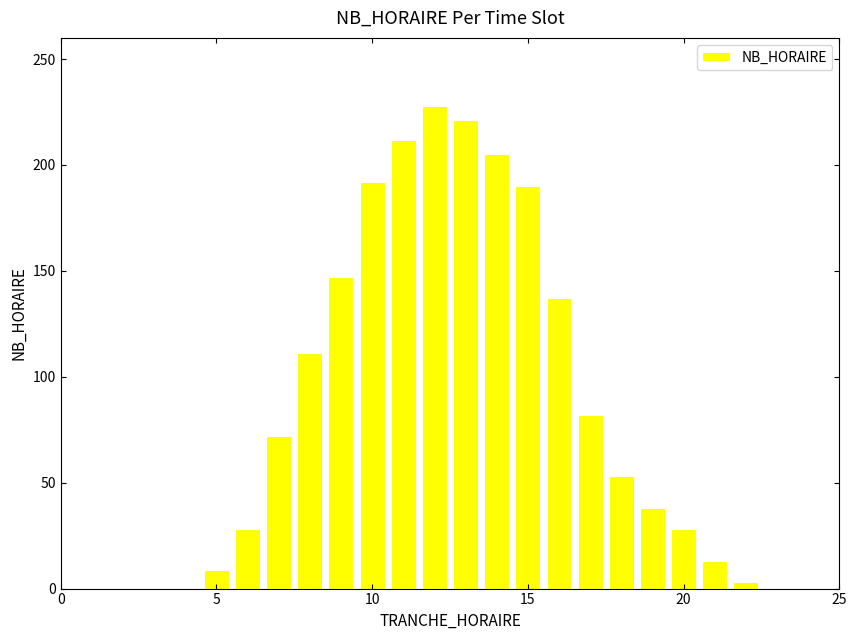

Reading left to right, transcribe all the data shown in this chart.

0	0	0	0	9	28	72	111	147	192	212	228	221	205	190	137	82	53	38	28	13	3	0	0